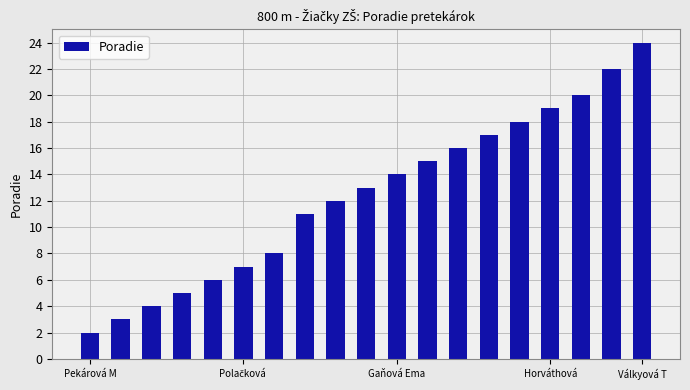

What is the value of the 10th bar from the left?

13